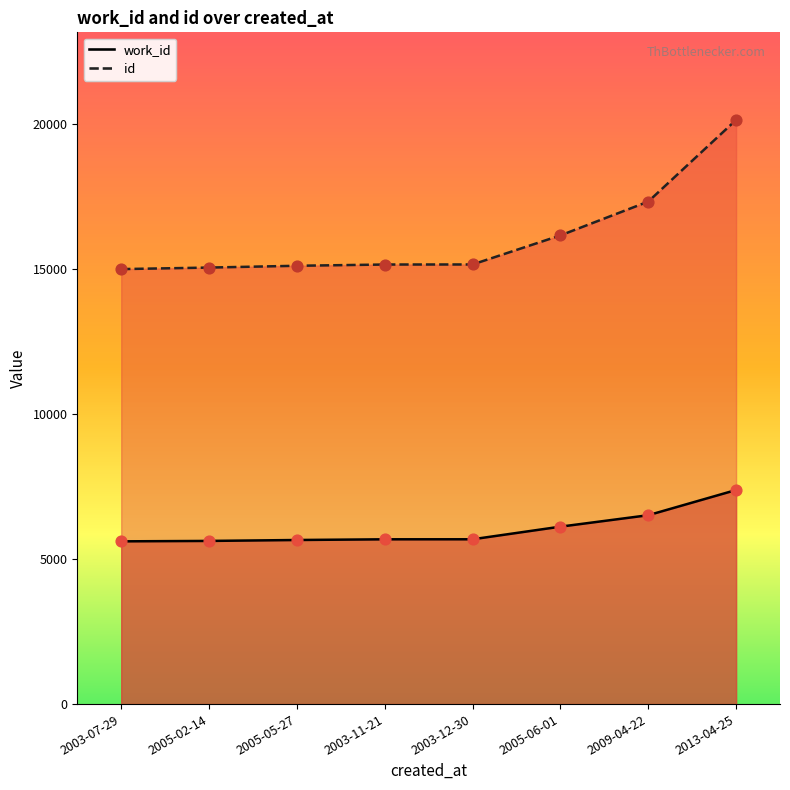

At which category is the sum across all series the highest?

2013-04-25